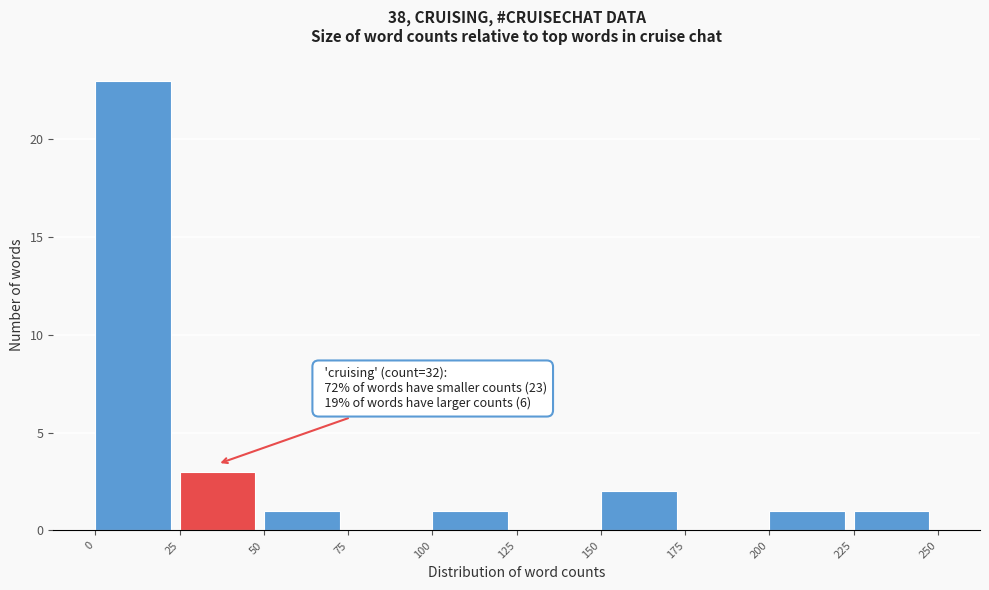

Over which range of the x-axis is the bar tallest?

0 to 25